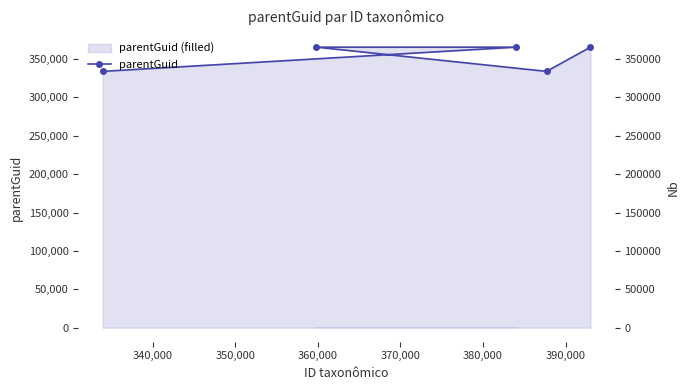

Does the chart display data point markers on the line(s)?

Yes